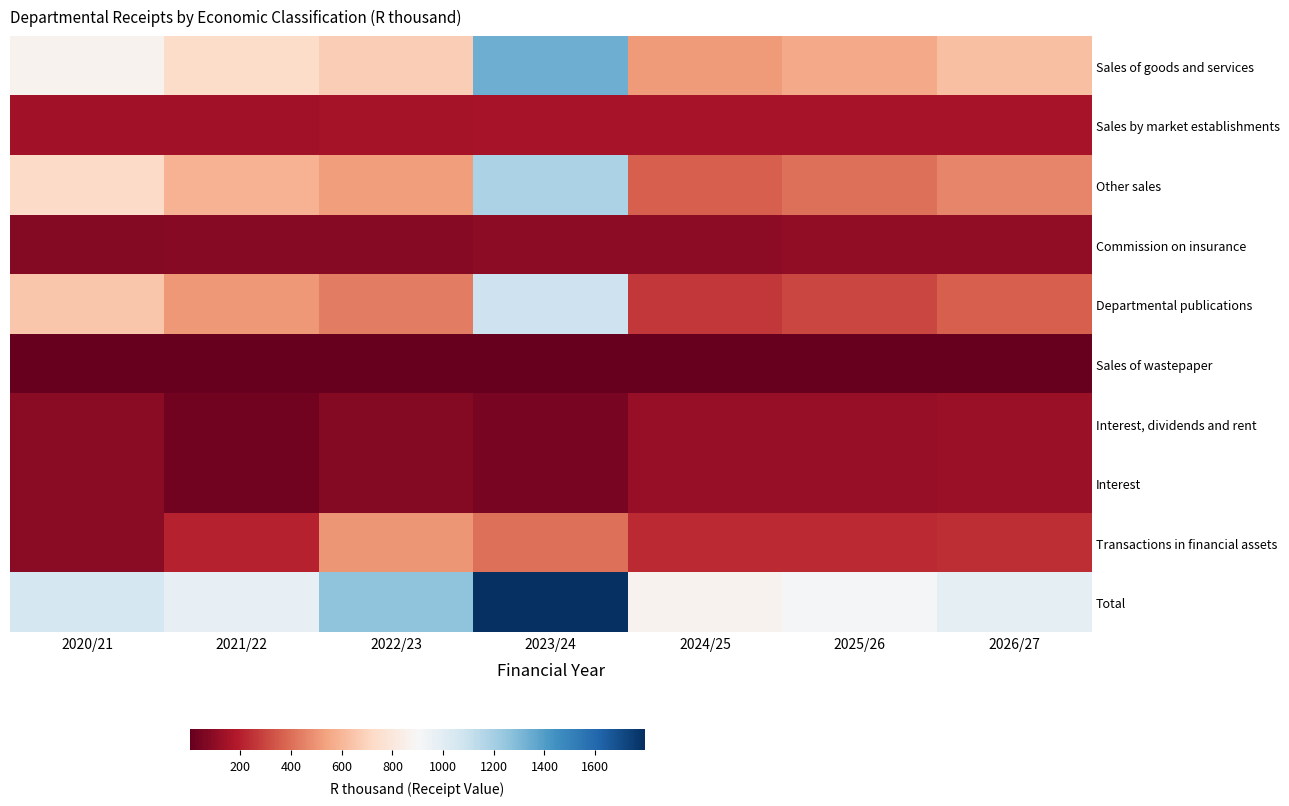

How many data points does each series have?

7